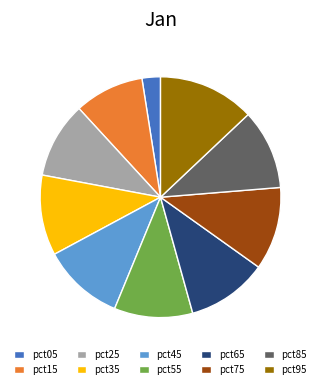

Does pct05 represent more than half of the total?

No